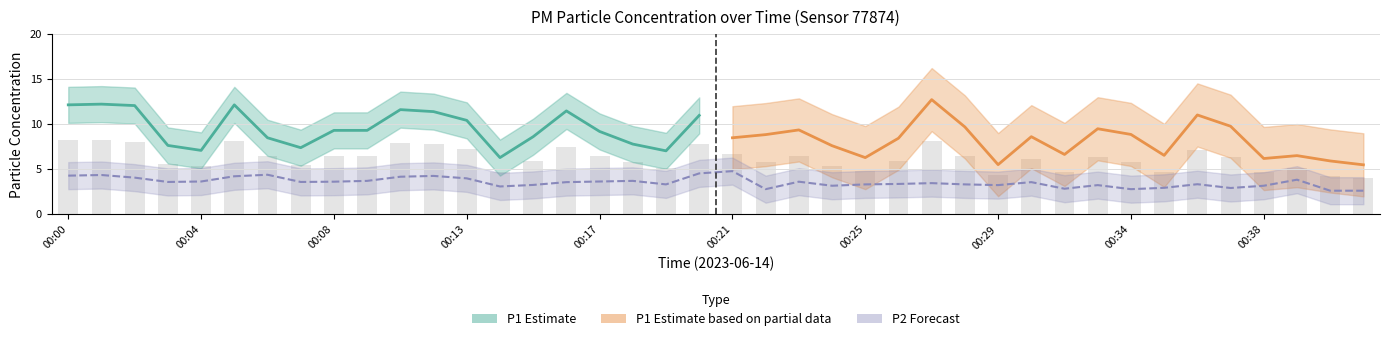

At how many categories does at least one series exceed 3?

40